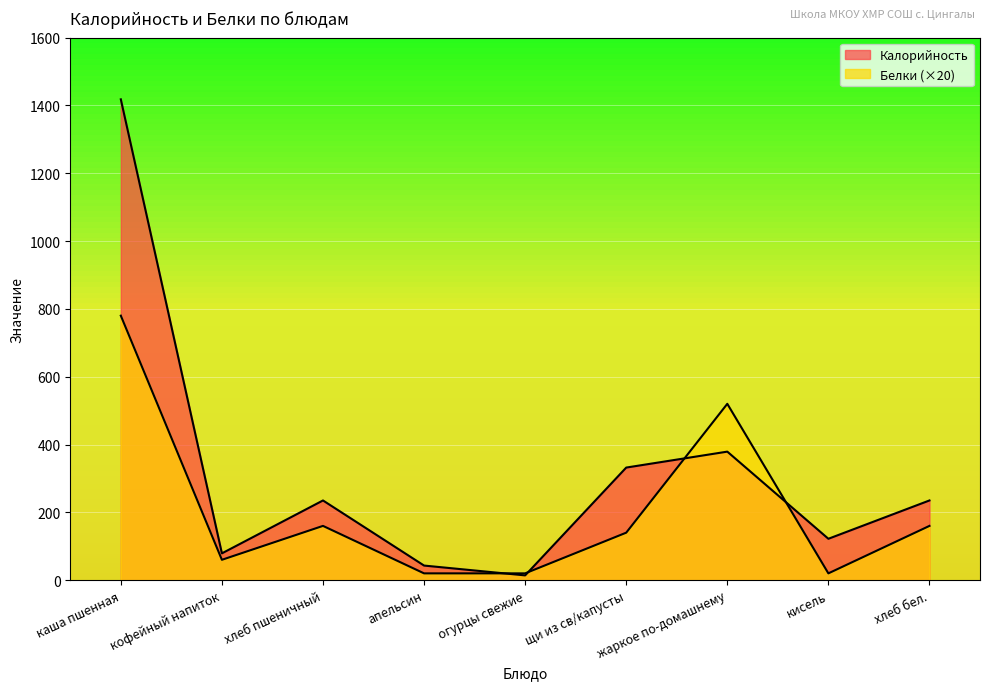

Does the chart display data point markers on the line(s)?

No